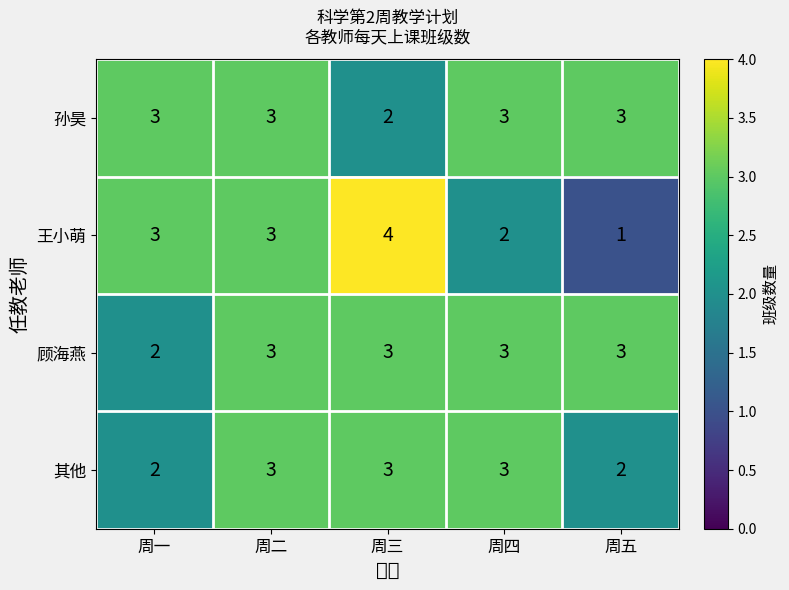

At how many categories does at least one series exceed 2?

5